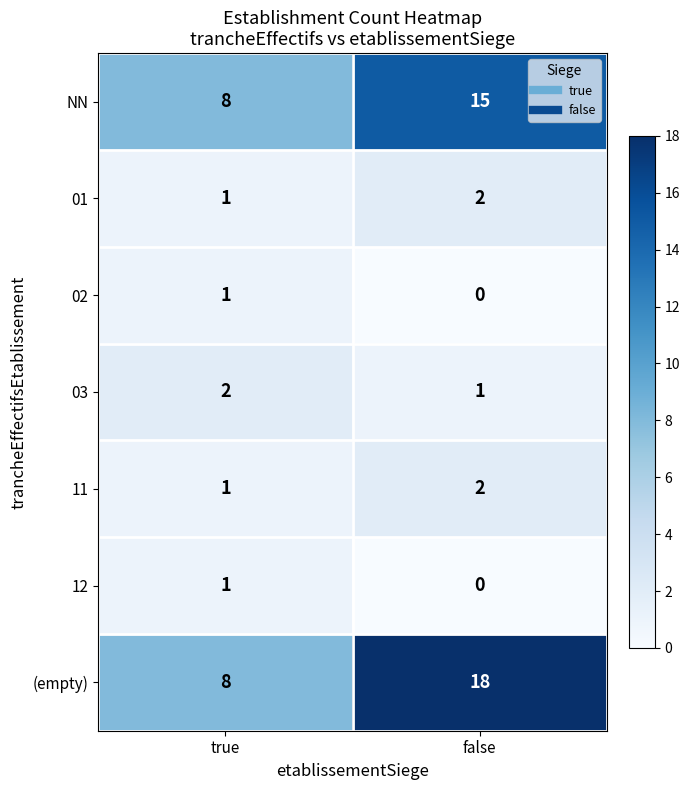

What is the sum of the (empty) values at false and true?

26